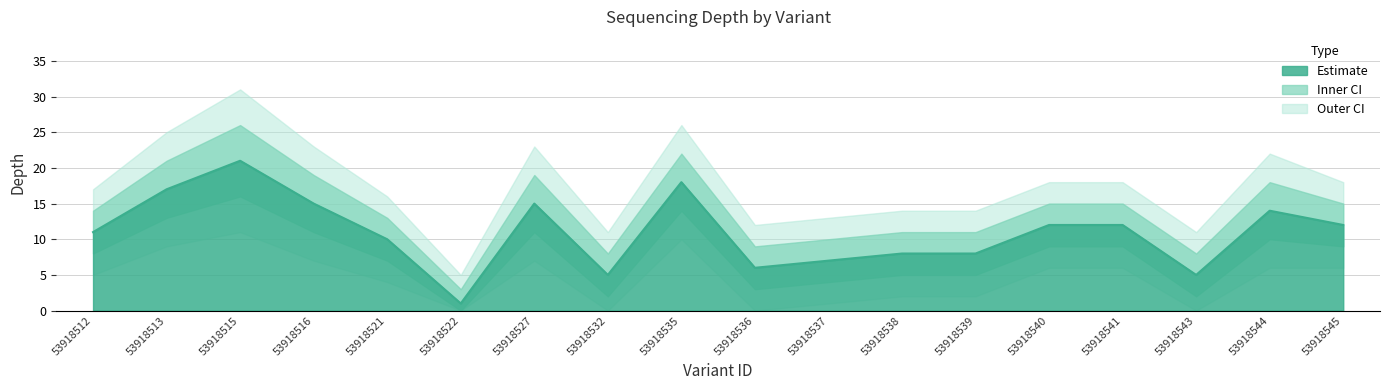

Rank the series by their maximum value, from lowest to highest.

depth_lower2, depth_lower, depth, depth_upper, depth_upper2